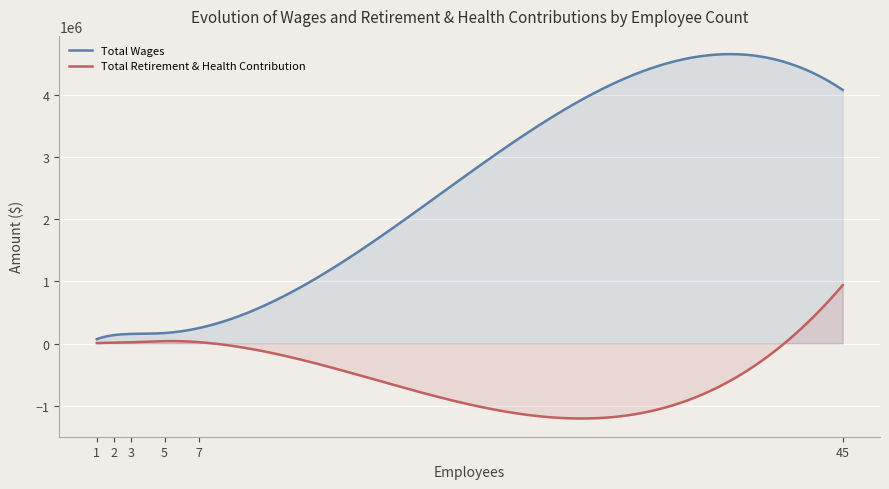

Does the chart display data point markers on the line(s)?

No